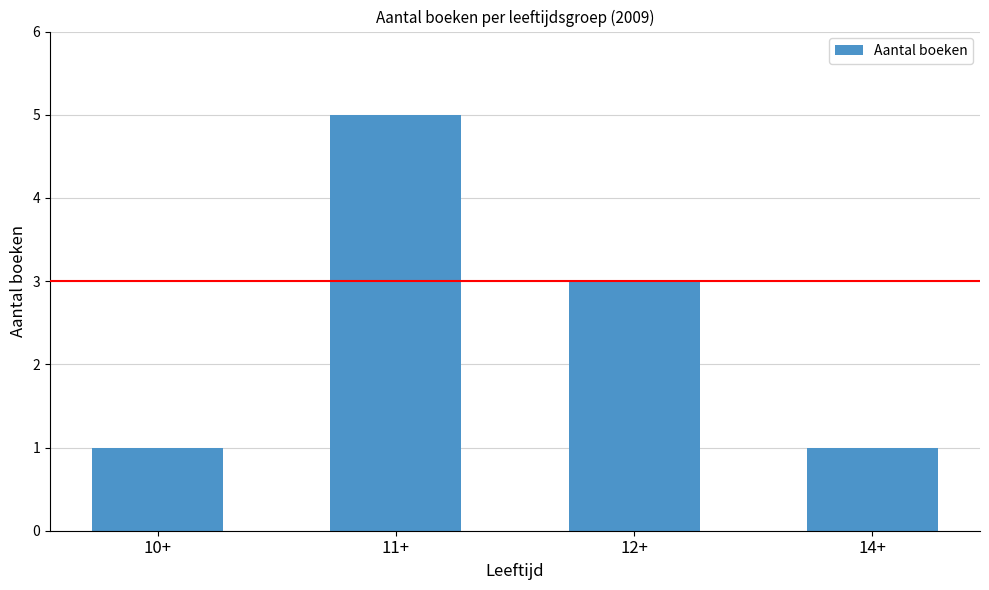

What is the difference between the values at 11+ and 12+?

2